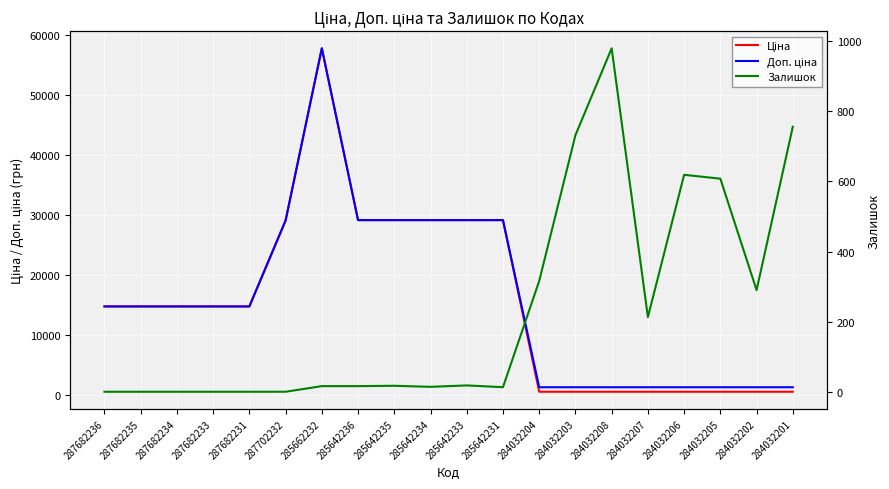

What is the sum of the Ціна values at 285642234 and 287682236?

43989.3